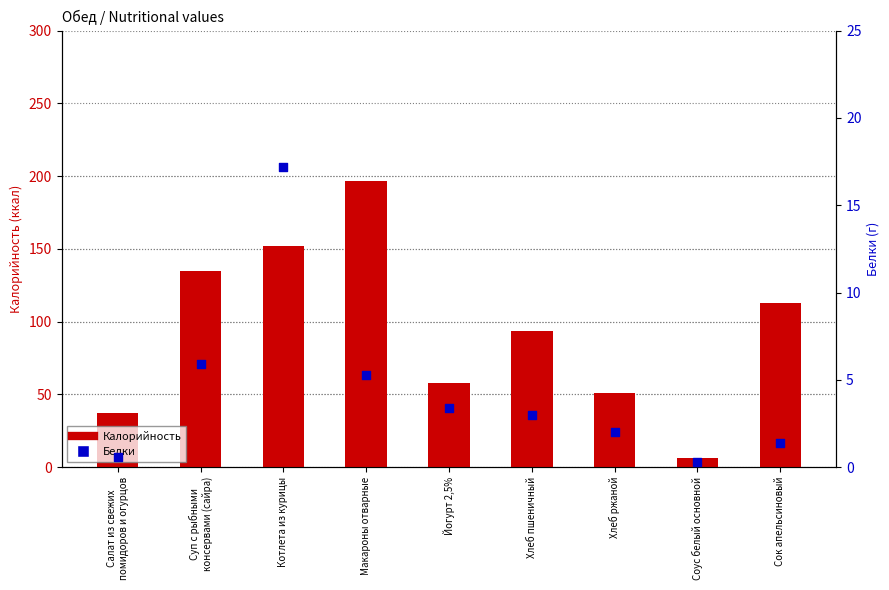

Which series reaches the minimum Y coordinate?

Белки